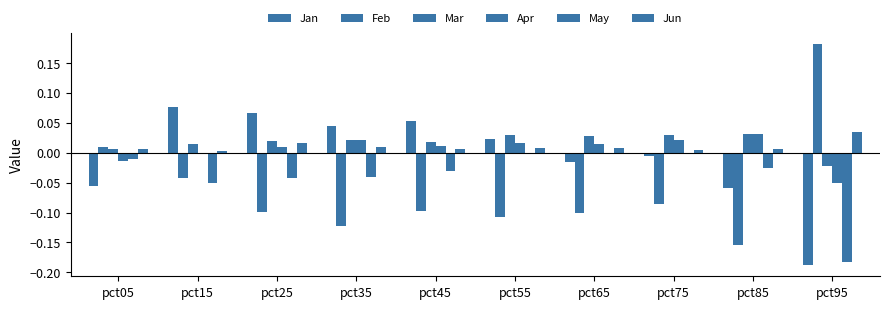

Count the number of categories in the chart.

10